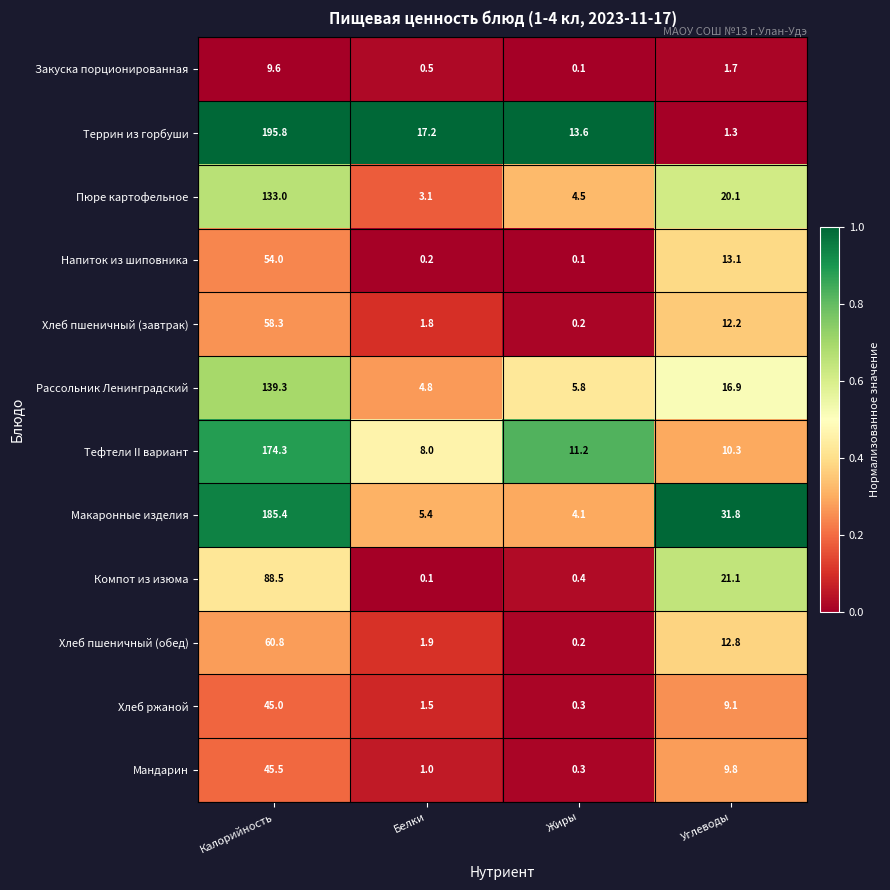

What is the sum of all Хлеб пшеничный (обед) values?

75.7